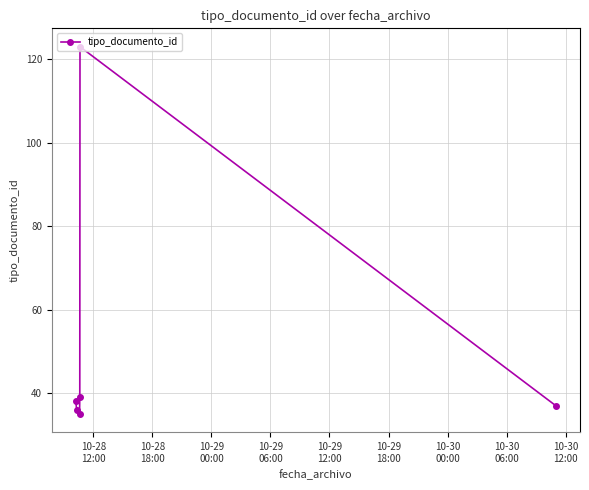

What is the sum of all values?

308